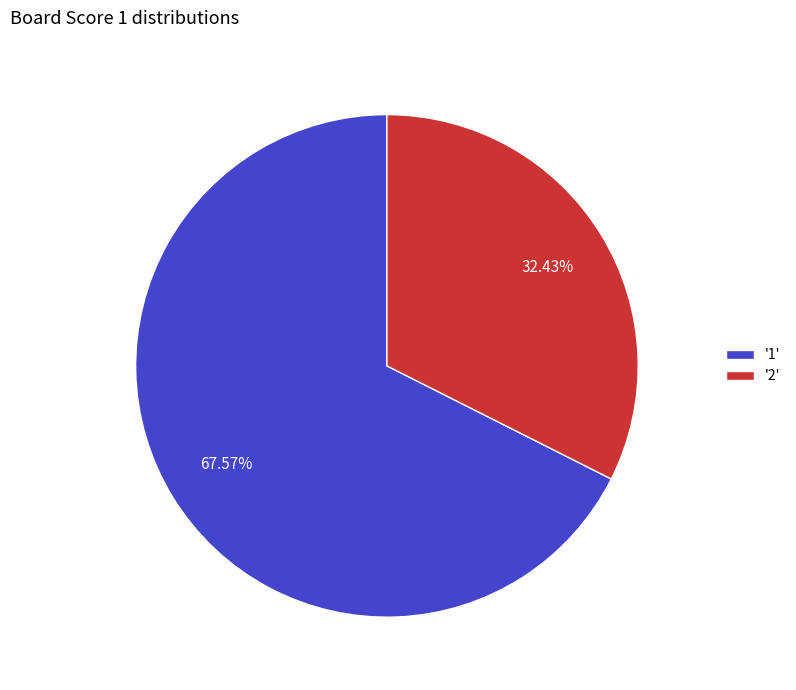

Rank the categories by value from highest to lowest.

'1', '2'